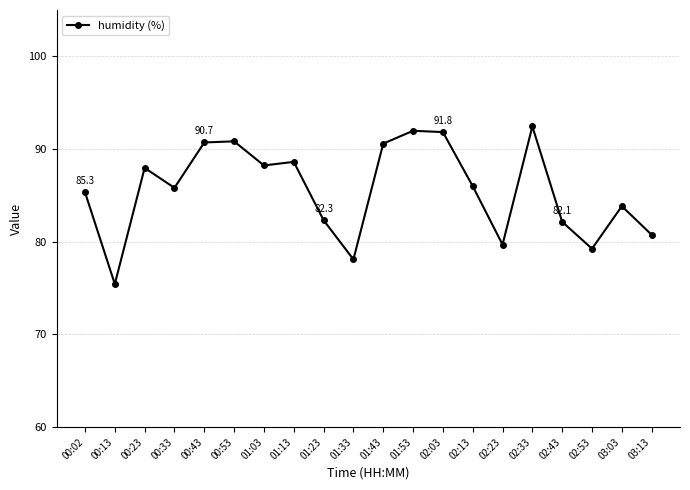

At which category does the data reach its first local peak?

00:23